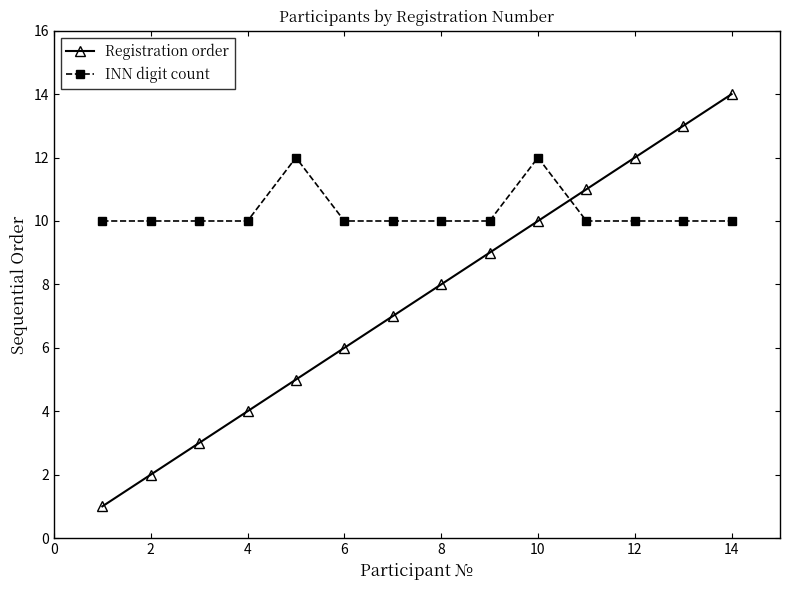

What is the maximum value for Registration order?

14